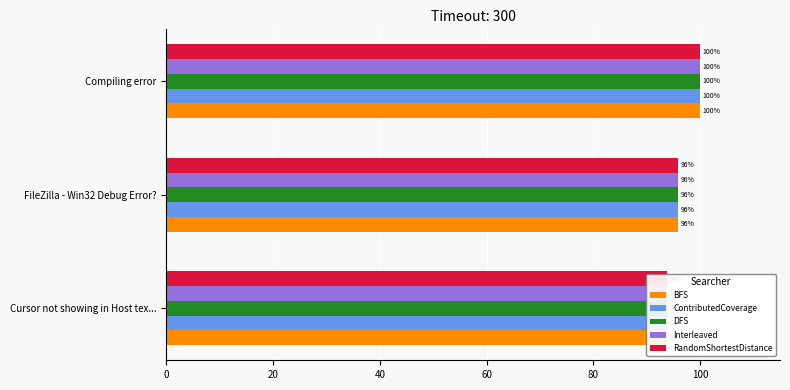

True or false: BFS has a value of 33.7 at Compiling error.

False